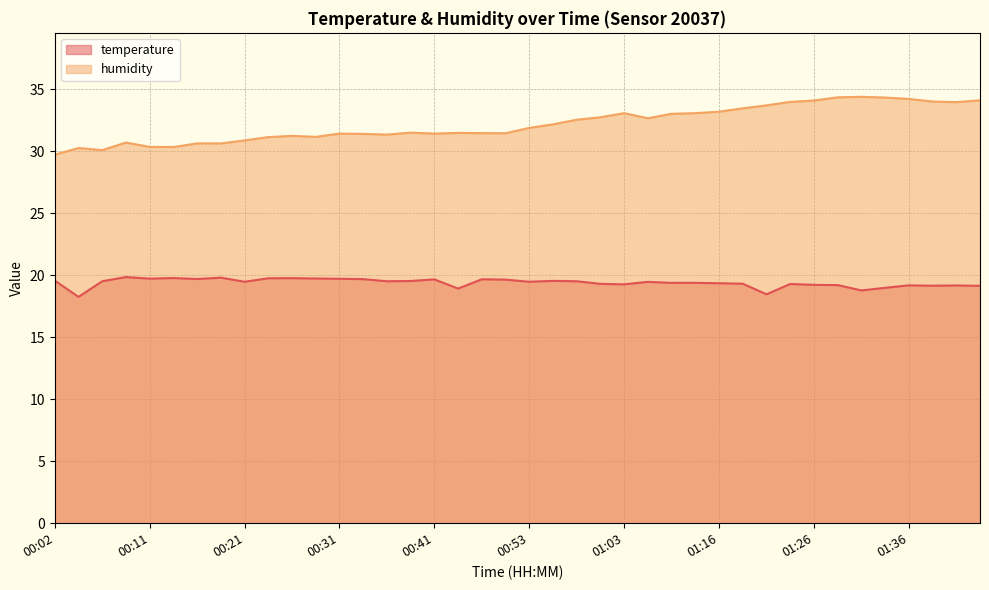

At which category does the chart reach its peak across all series?

01:31